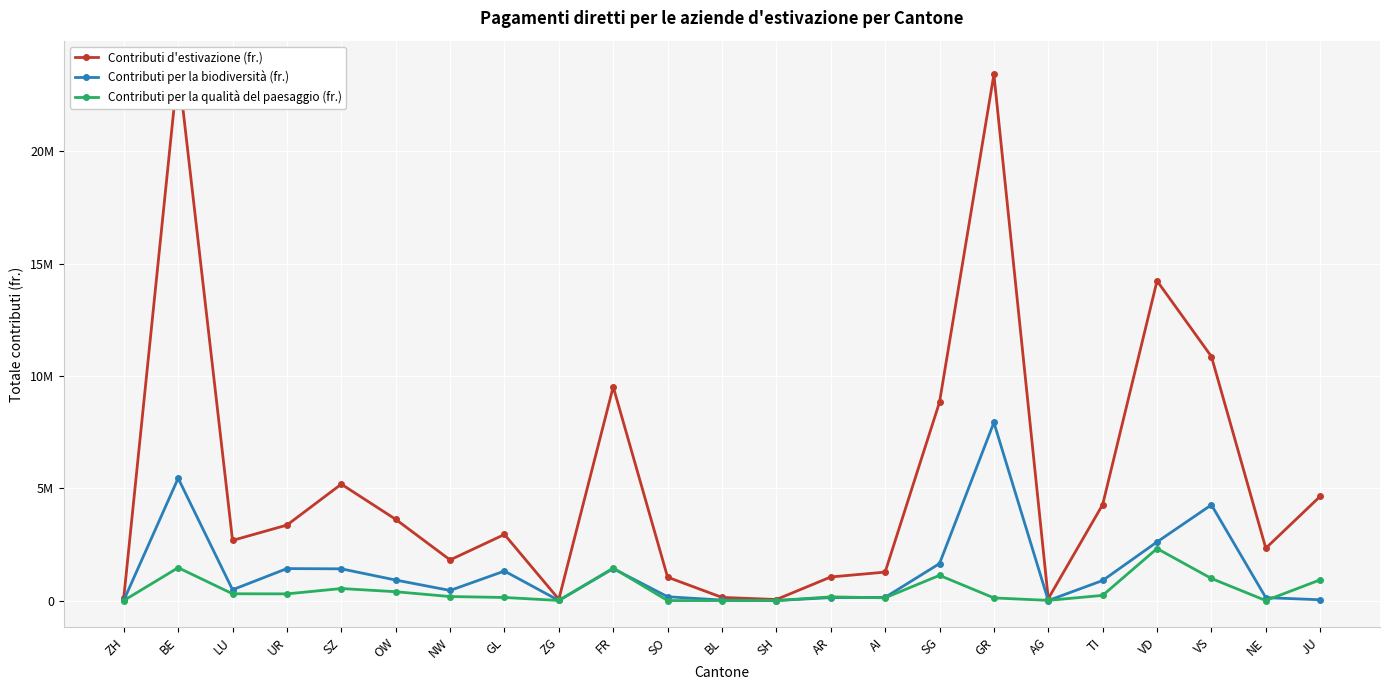

Is this an area chart (filled region under the line)?

No